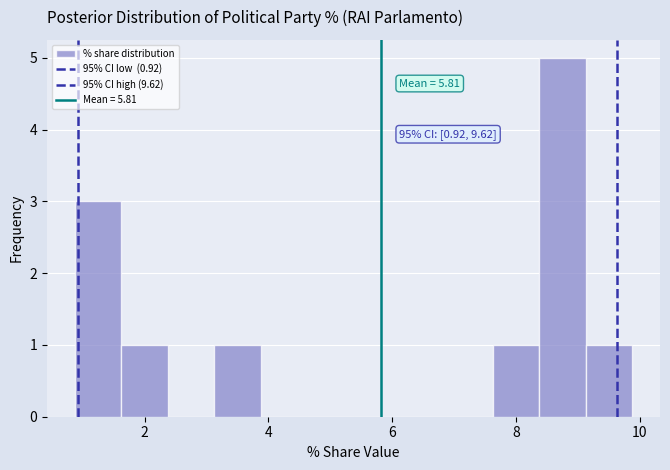

Around what value on the x-axis is the tallest bar? Give the approximate position of its centre, as read against the axis.

8.8